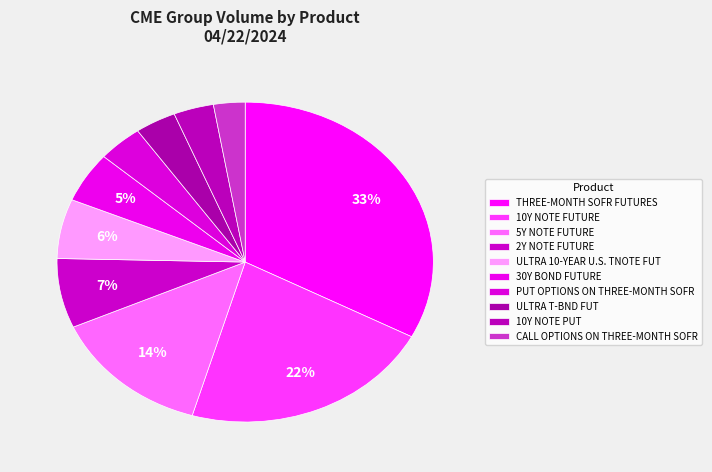

Count the number of slices in the pie.

10